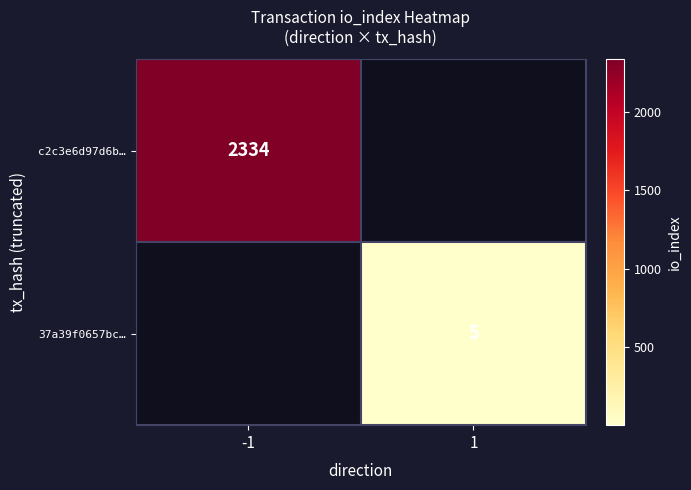

Is it true that 37a39f0657bc… equals 2 at 1?

False